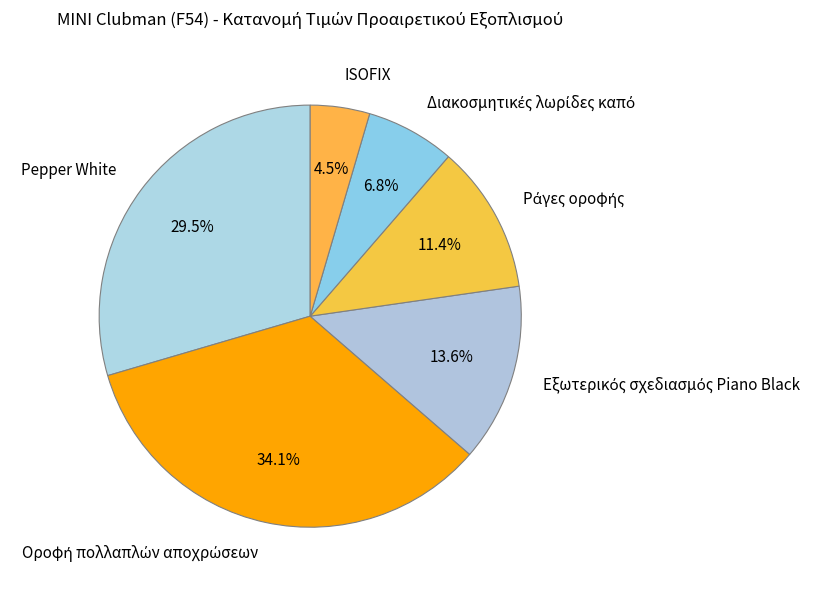

What is the smallest slice in the pie chart?

ISOFIX